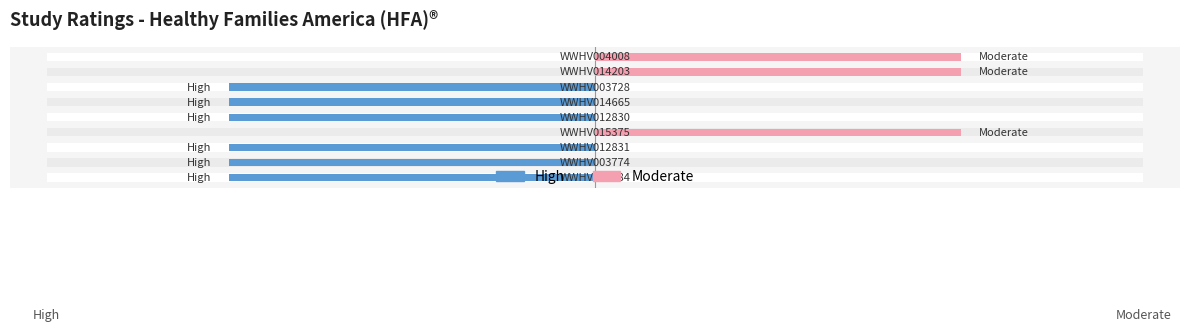

Which series has the largest total across all categories?

Moderate